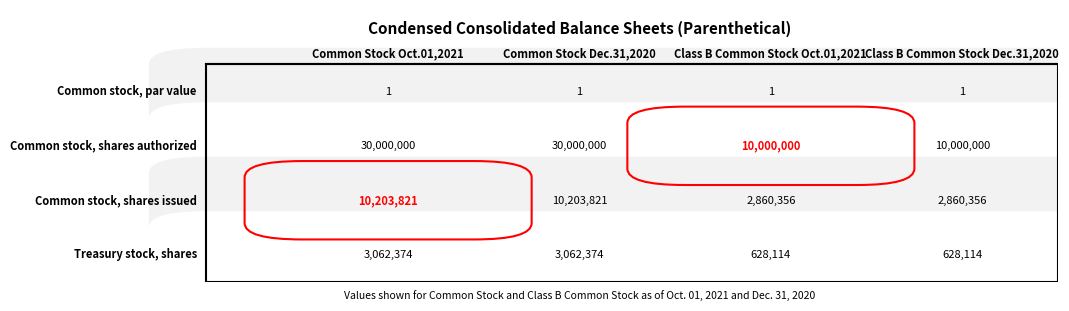

What is the sum of all Common stock, shares authorized values?

80000000